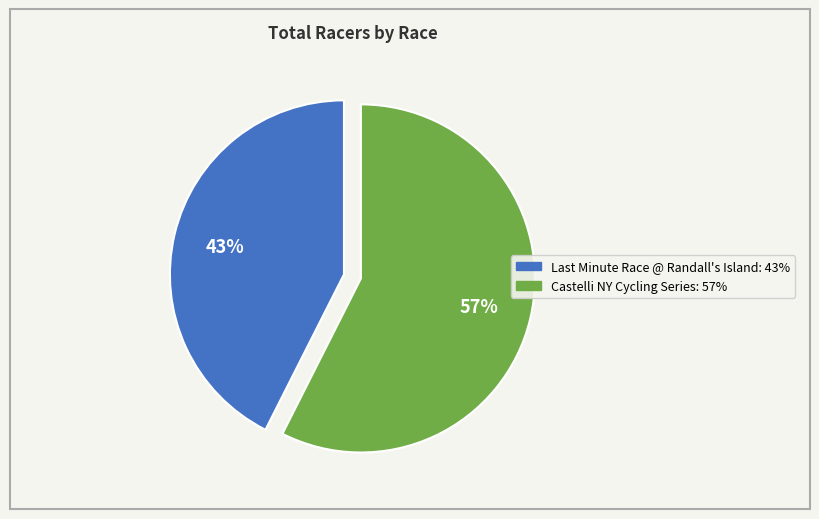

The Castelli NY Cycling Series slice represents 57% of the pie. True or false?

True